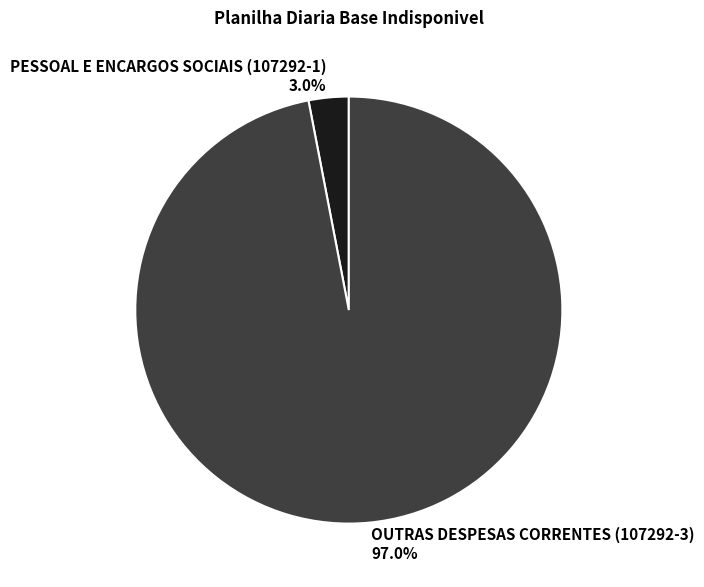

Which category has the biggest portion of the pie?

OUTRAS DESPESAS CORRENTES (107292-3)